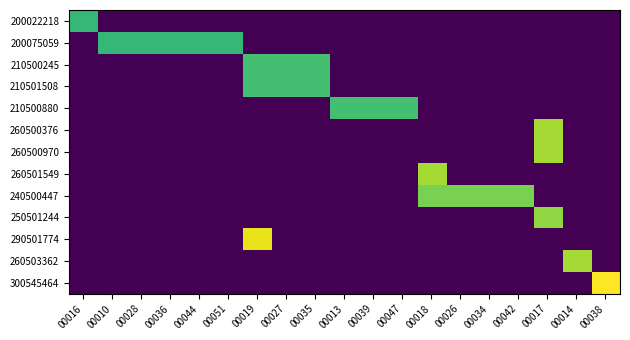

At how many categories does at least one series exceed 20509863512080?

13